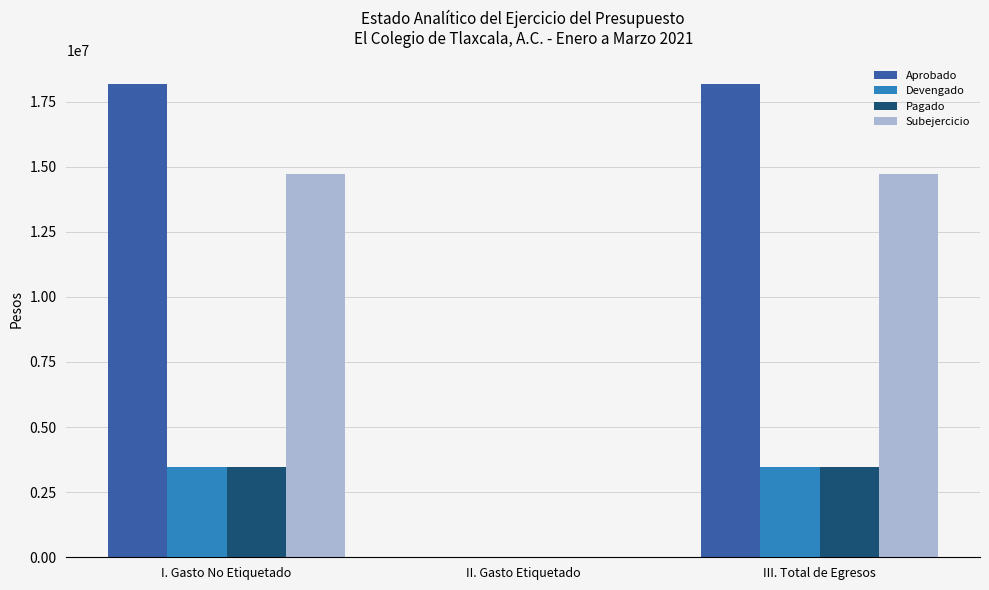

Count the number of categories in the chart.

3